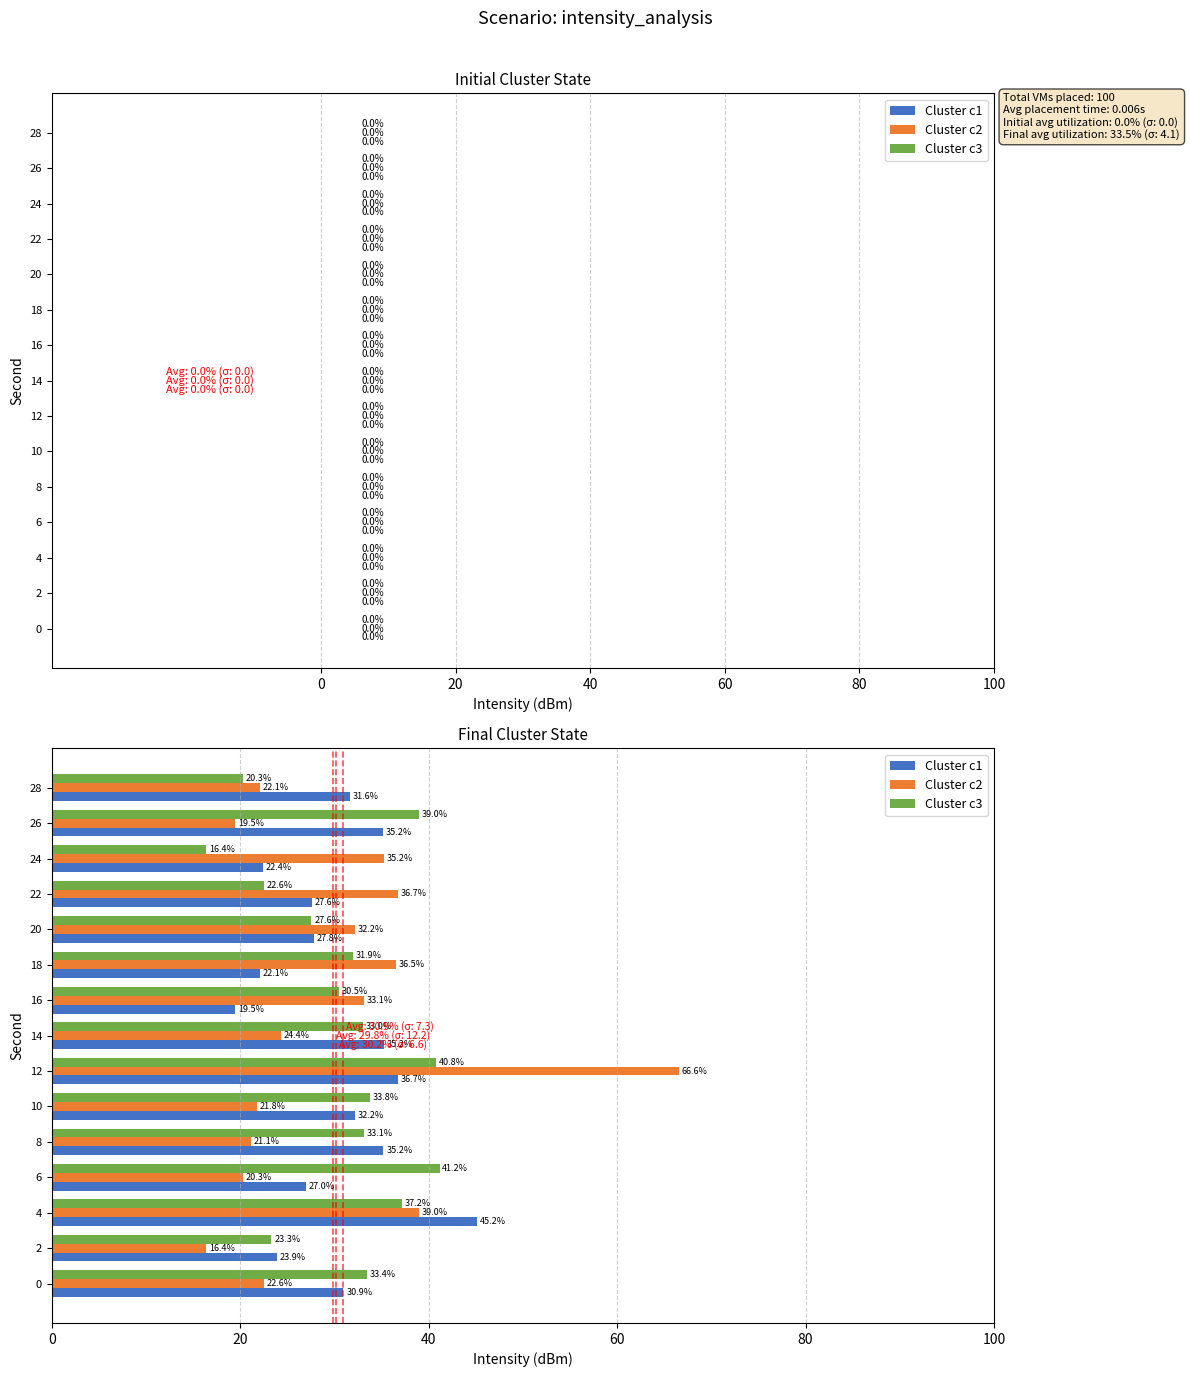

At how many categories does at least one series exceed 59?

1